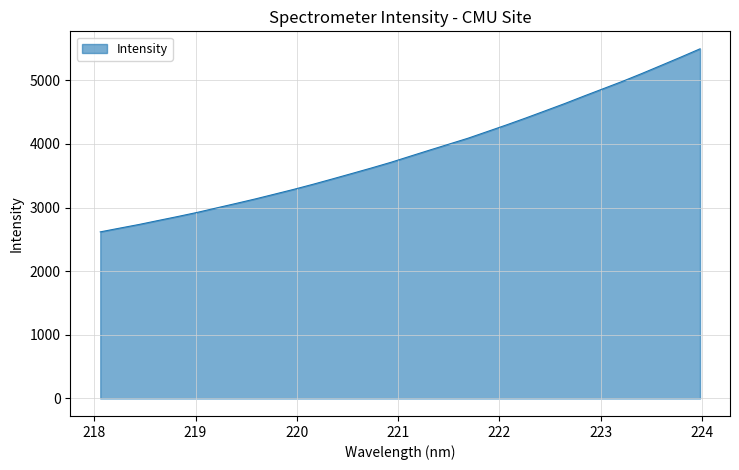

What is the difference between the maximum and minimum values?

2875.9